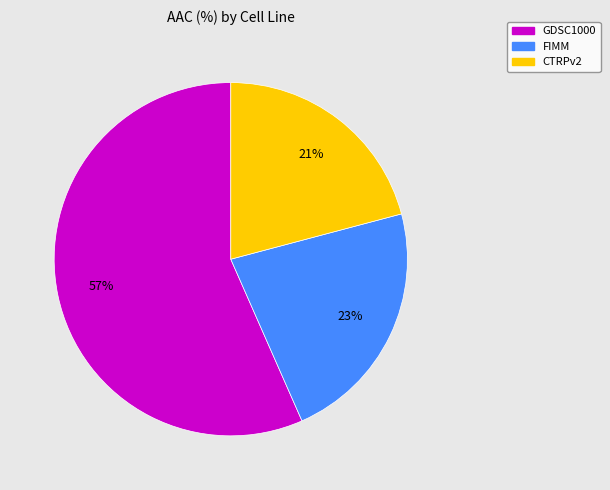

To the nearest percent, what portion does CTRPv2 represent?

21%